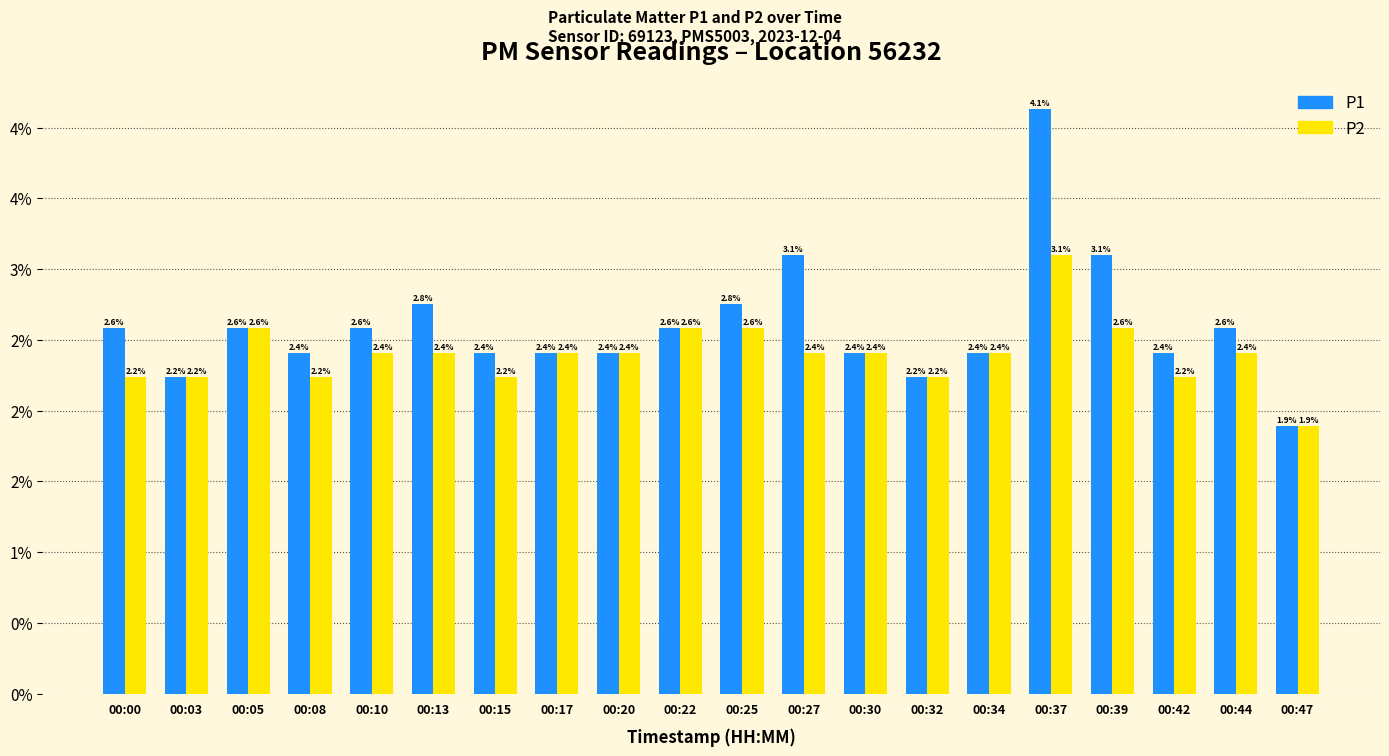

Are the bars grouped side by side (vs. stacked)?

Yes